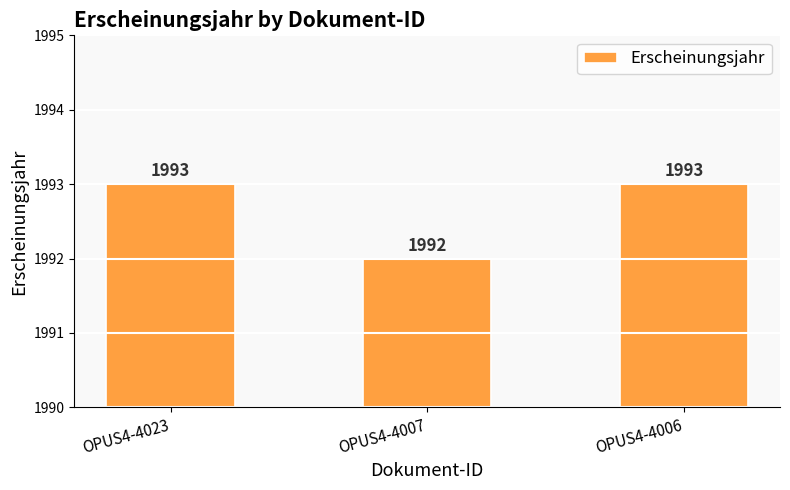

The chart shows a value of 628 at OPUS4-4006. True or false?

False